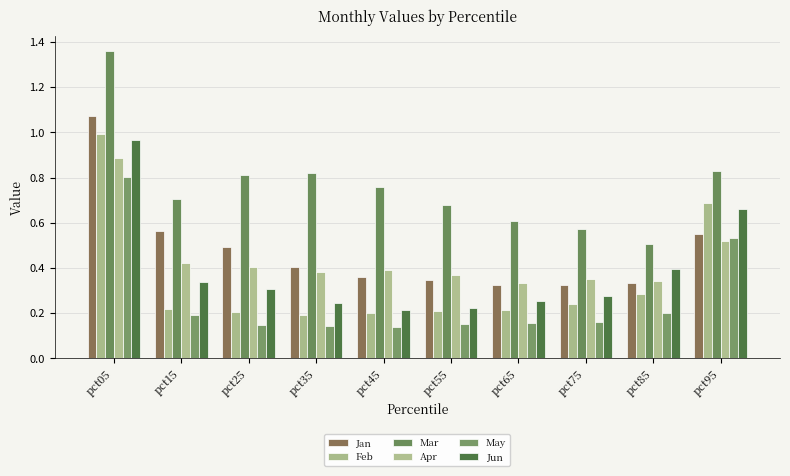

Between pct05 and pct85, which is larger?

pct05